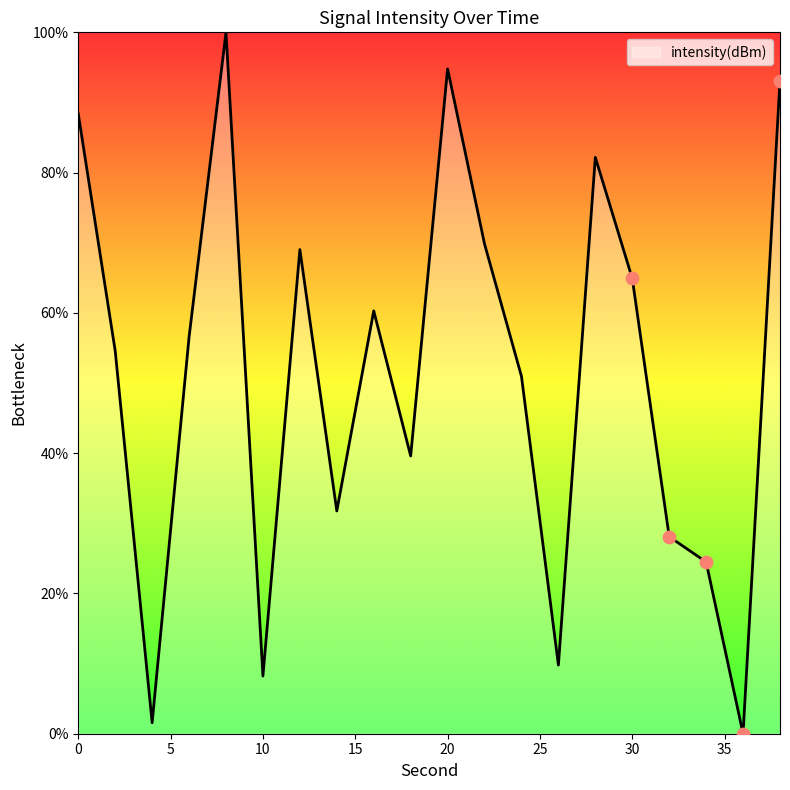

What is the maximum value shown in the chart?

100.0